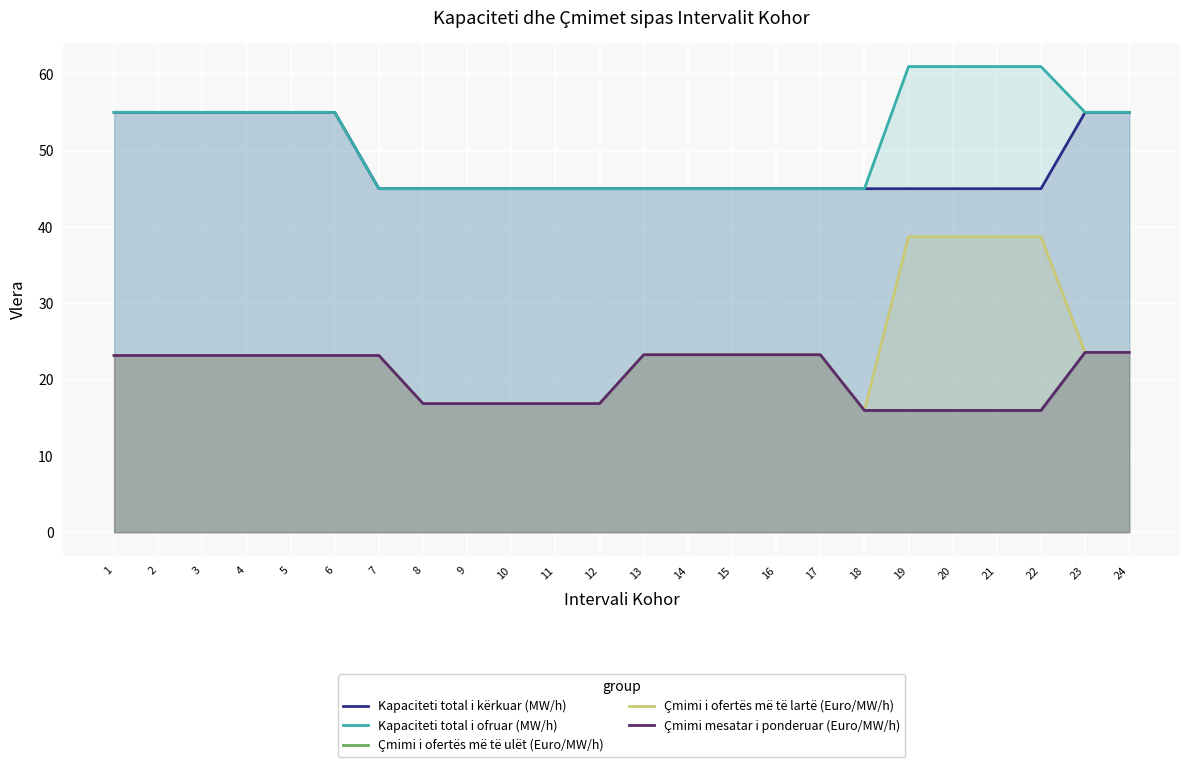

Is the value of Çmimi i ofertës më të ulët (Euro/MW/h) at 9 greater than the value of Kapaciteti total i ofruar (MW/h) at 20?

No